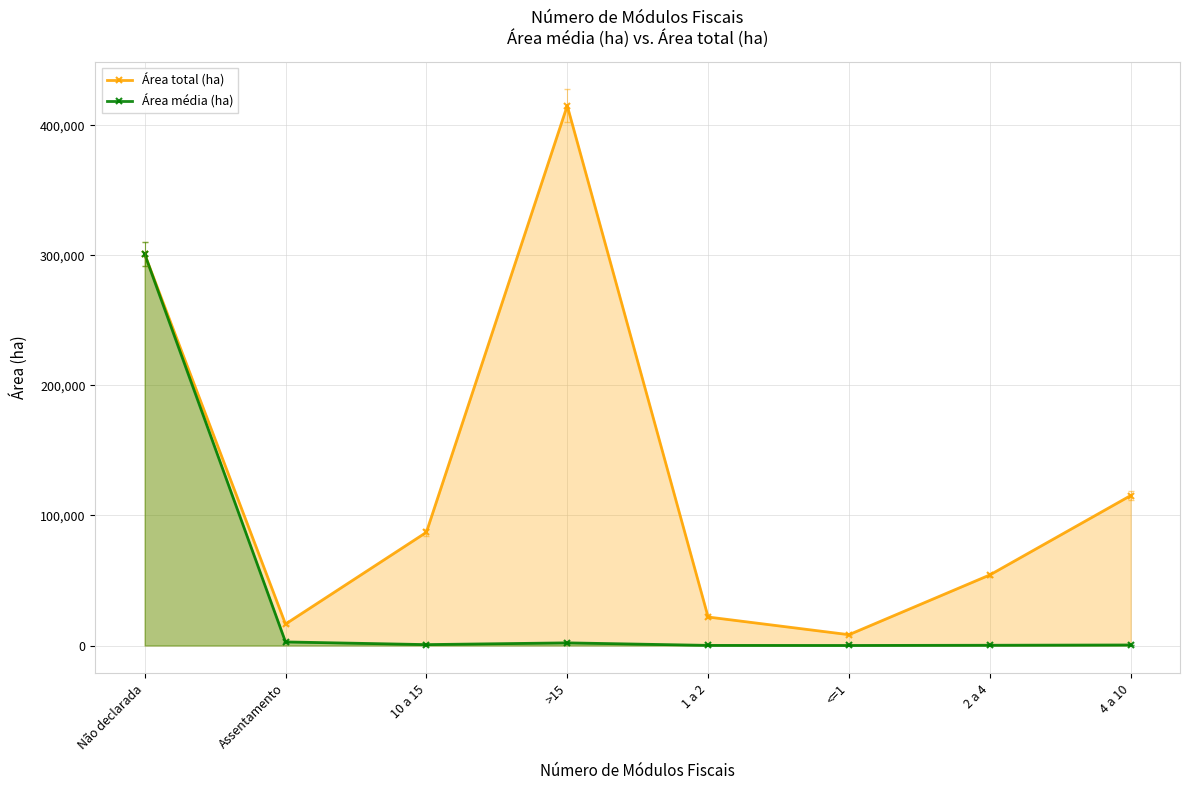

True or false: Área total (ha) has more than 0 points higher than both neighbors.

True